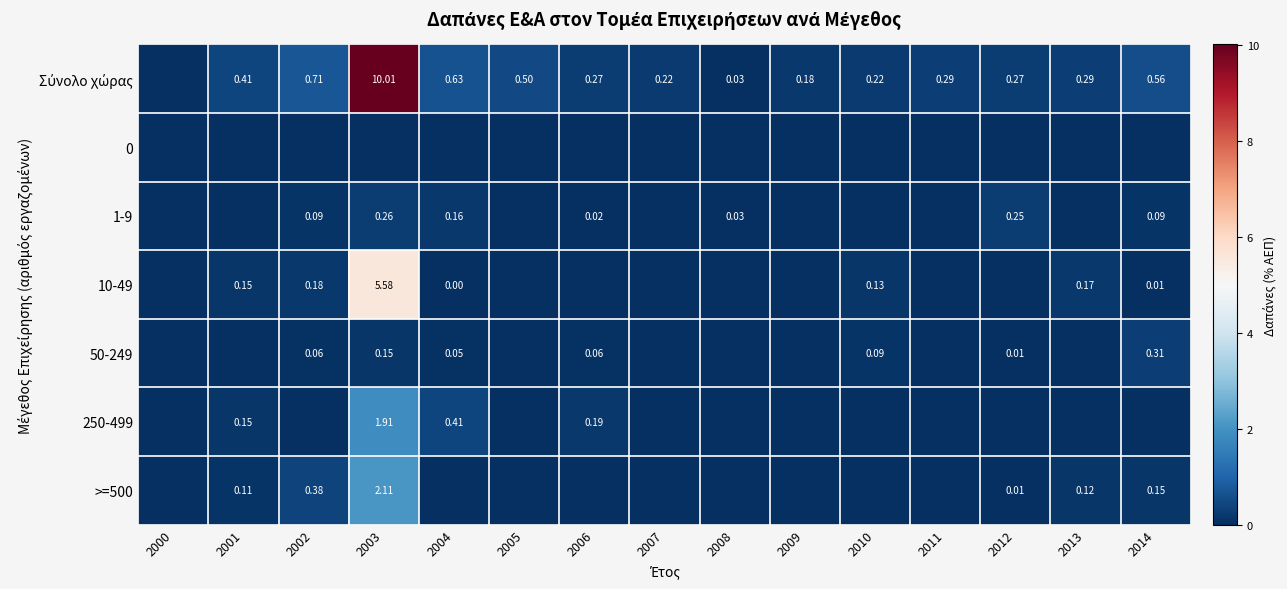

Is it true that 250-499 equals 0.1 at 2001?

True